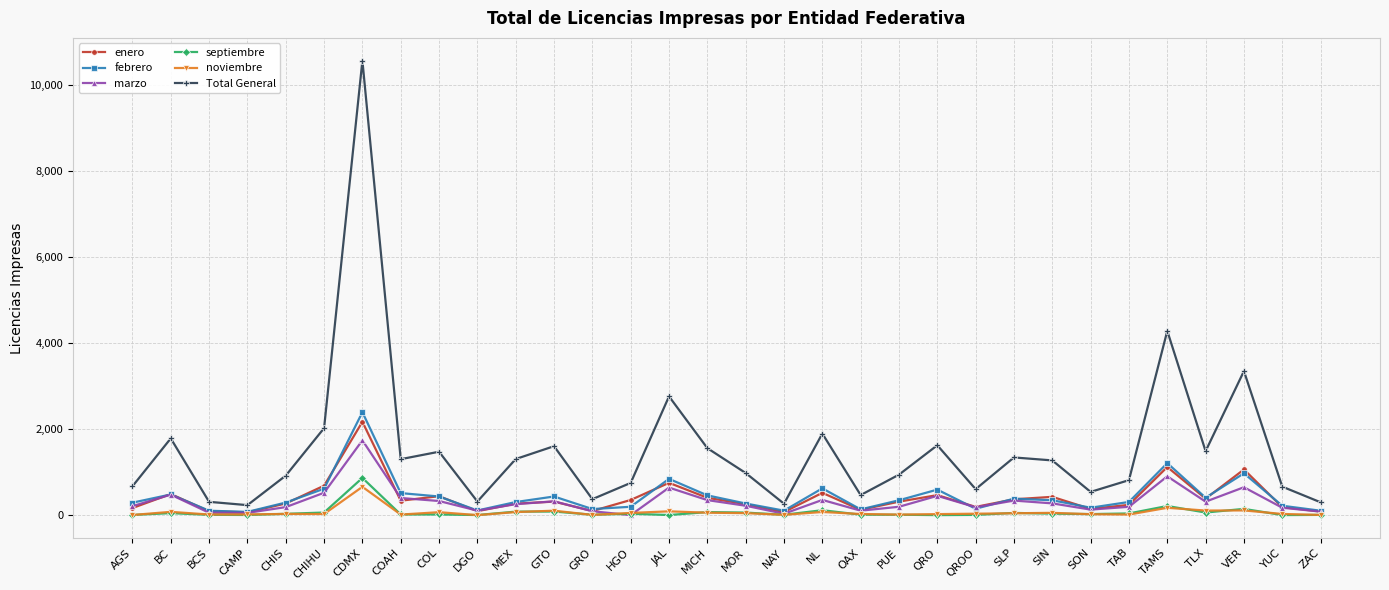

True or false: septiembre and Total General intersect in this chart.

False